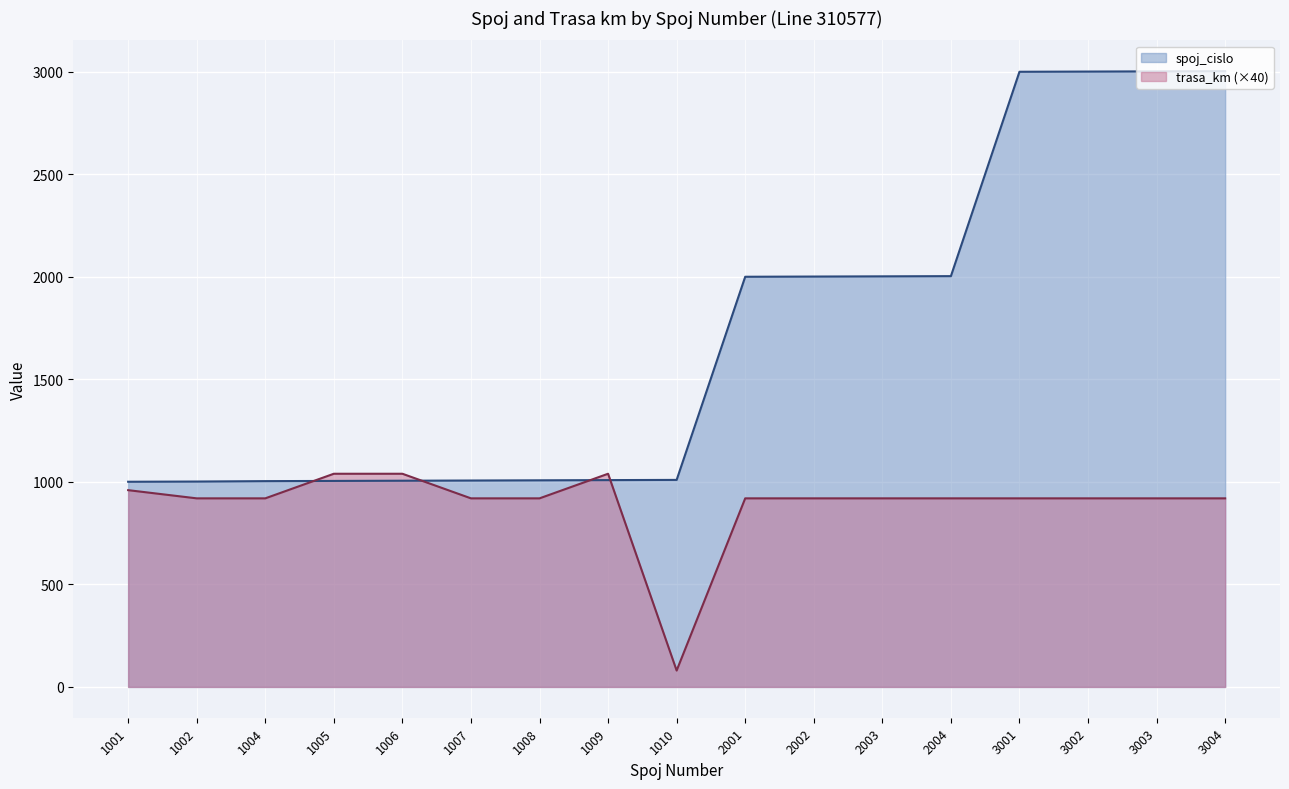

What is the difference between the spoj_cislo values at 3003 and 3002?

1